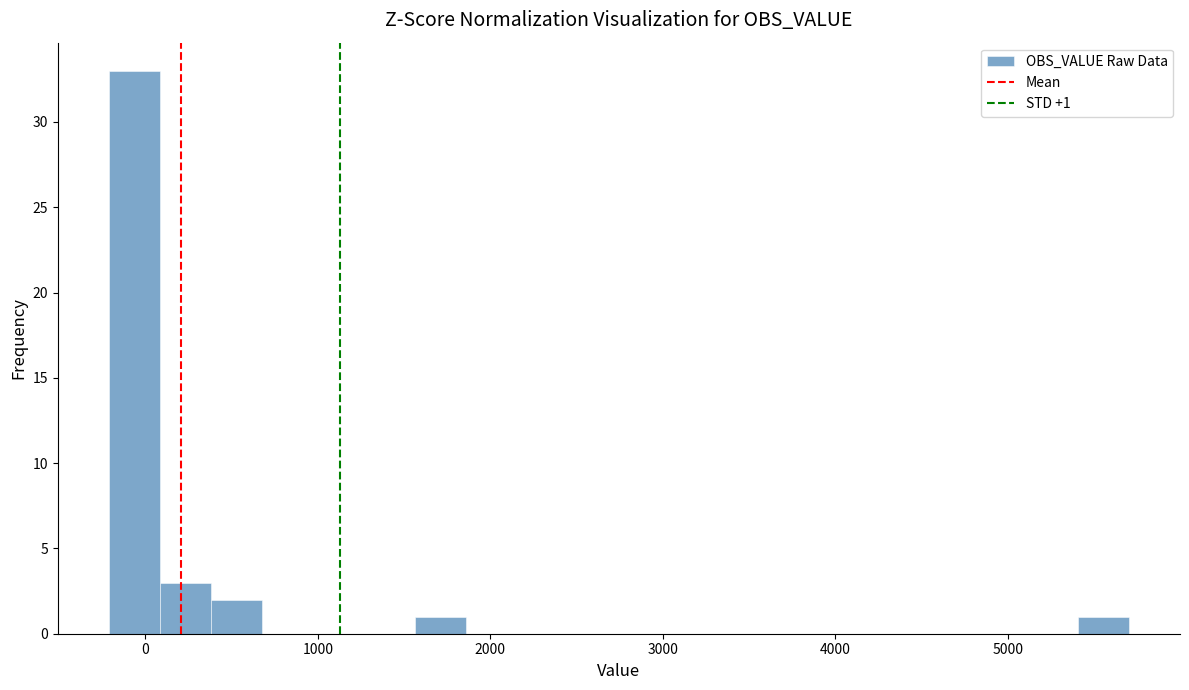

Around what value on the x-axis is the tallest bar? Give the approximate position of its centre, as read against the axis.

-100